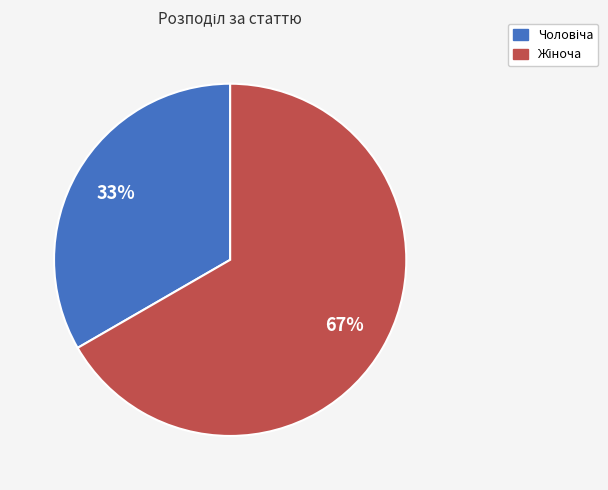

Is there a majority slice in this chart?

Yes